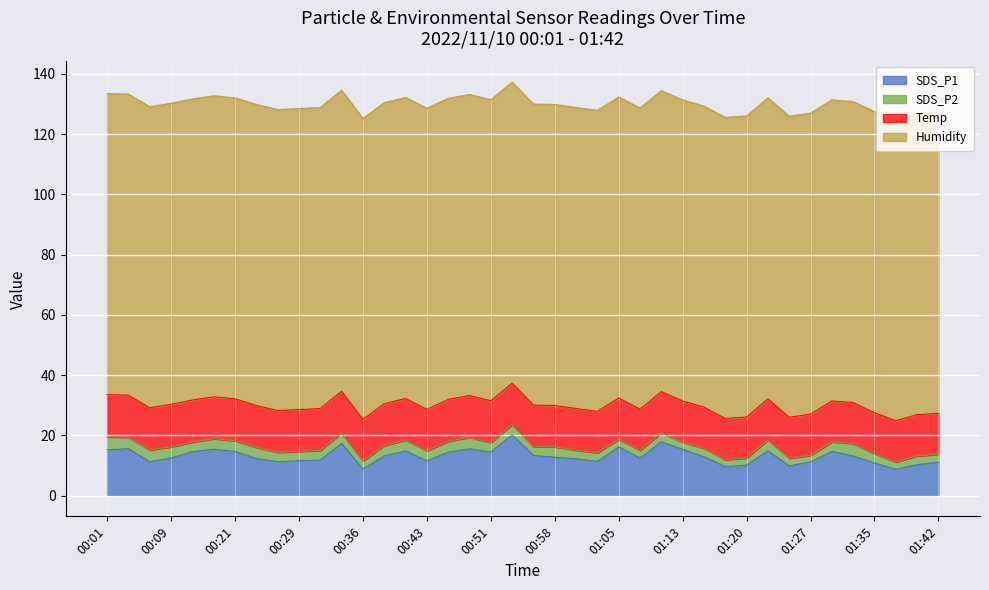

At which category does SDS_P1 reach its first local peak?

00:04